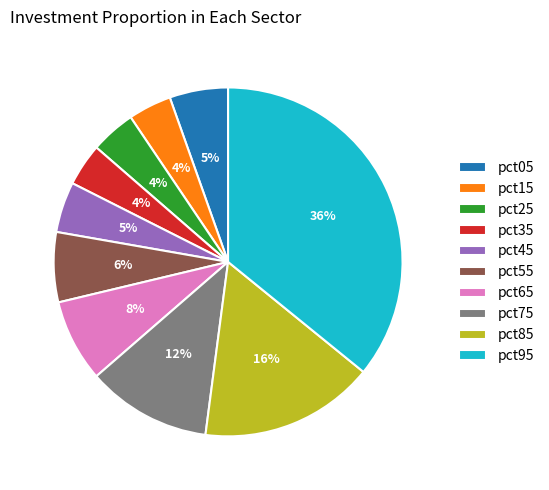

Which category has the biggest portion of the pie?

pct95